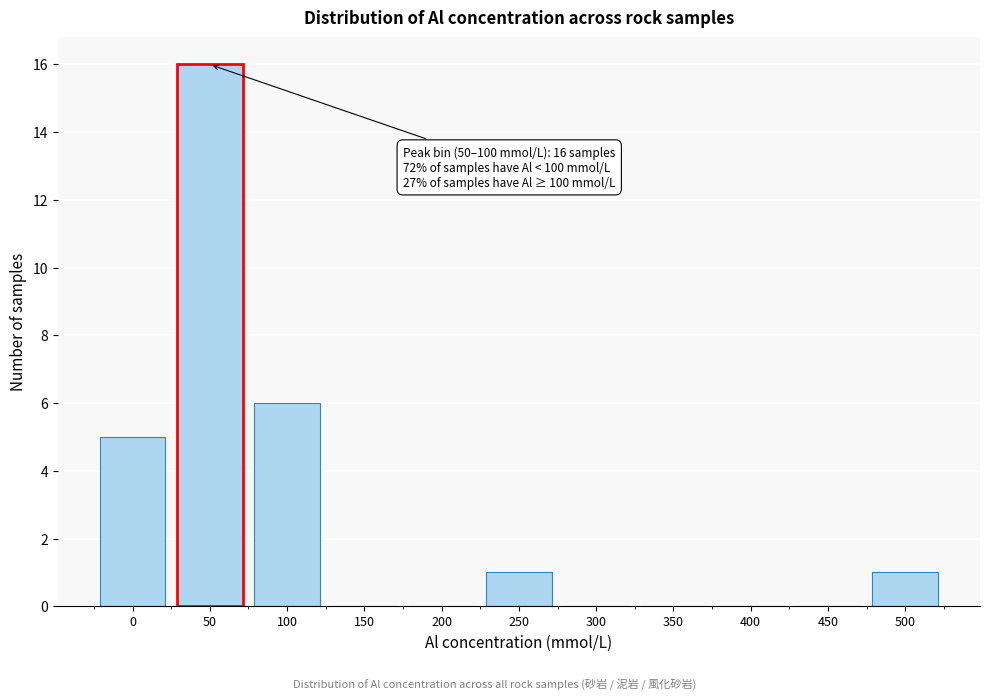

Reading left to right, transcribe all the data shown in this chart.

0=5	50=16	100=6	150=0	200=0	250=1	300=0	350=0	400=0	450=0	500=1